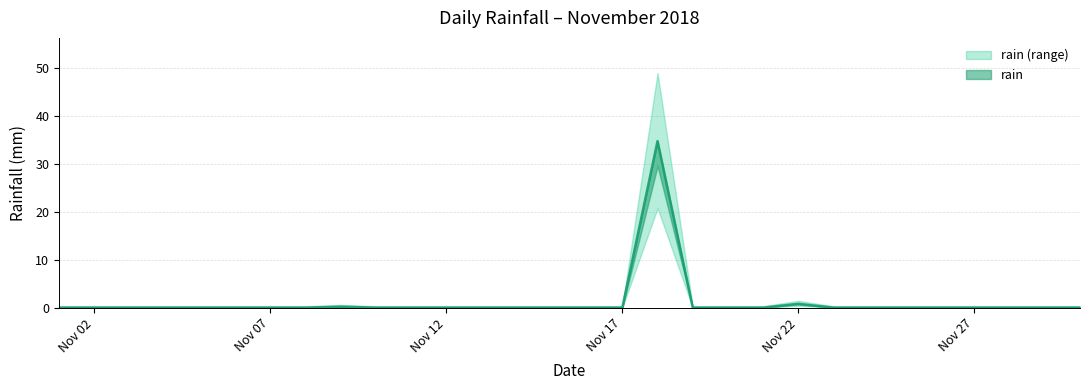

What is the difference between the maximum and minimum values?

34.8